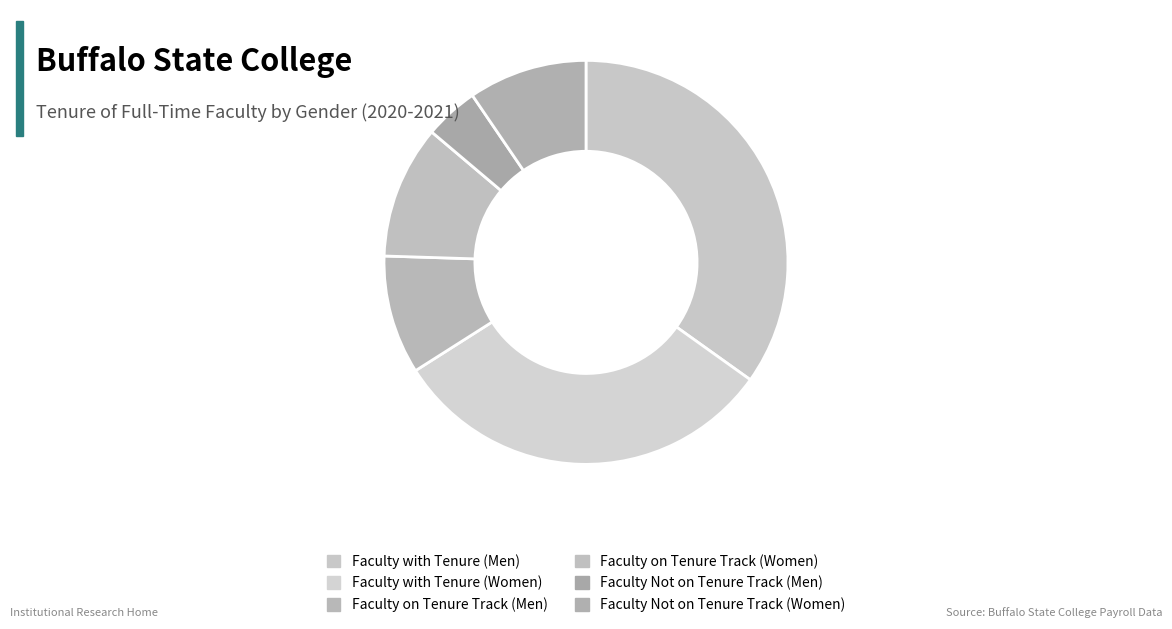

Count the number of slices in the pie.

6